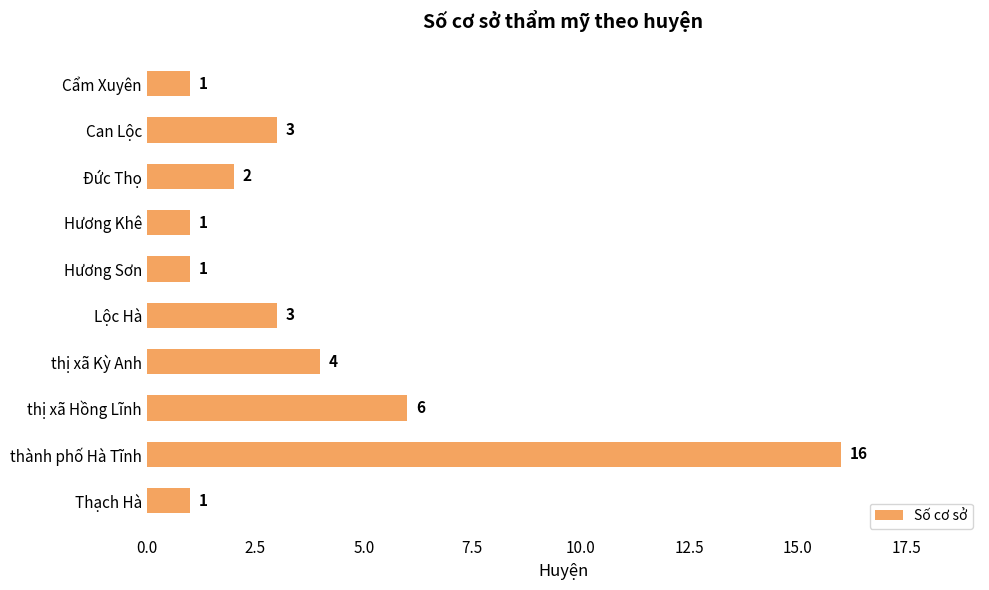

What is the difference between the maximum and minimum values?

15